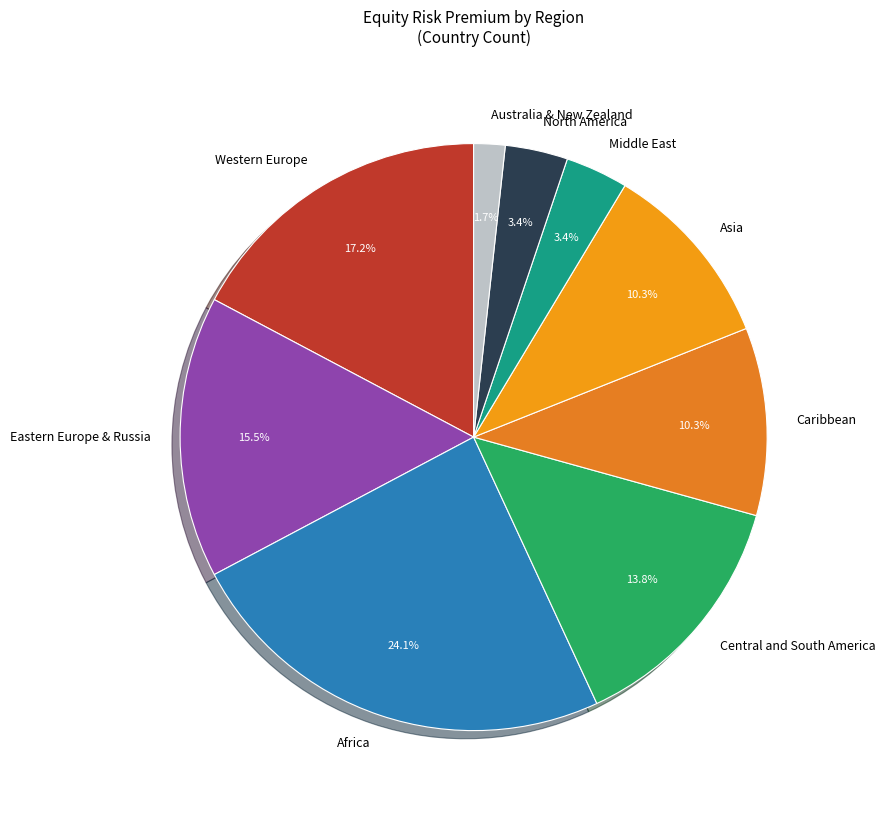

Does Africa account for over 50% of the chart?

No